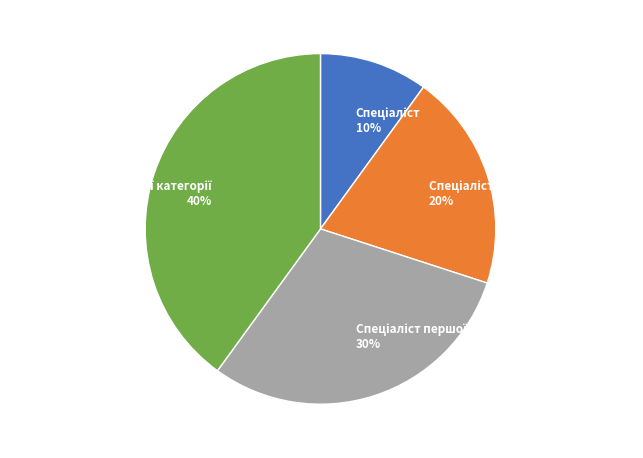

How many slices are in this pie chart?

4